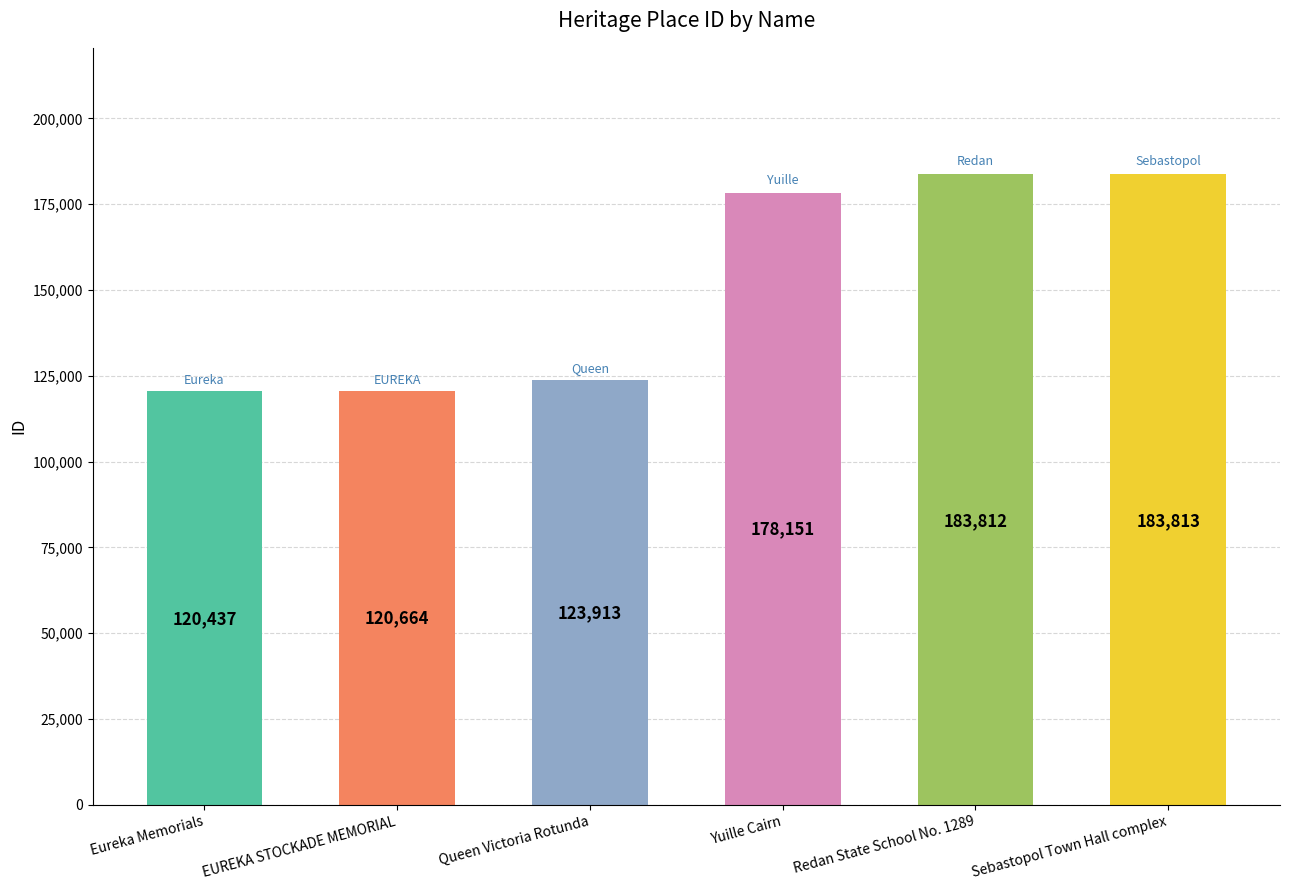

Are the bars grouped side by side (vs. stacked)?

No